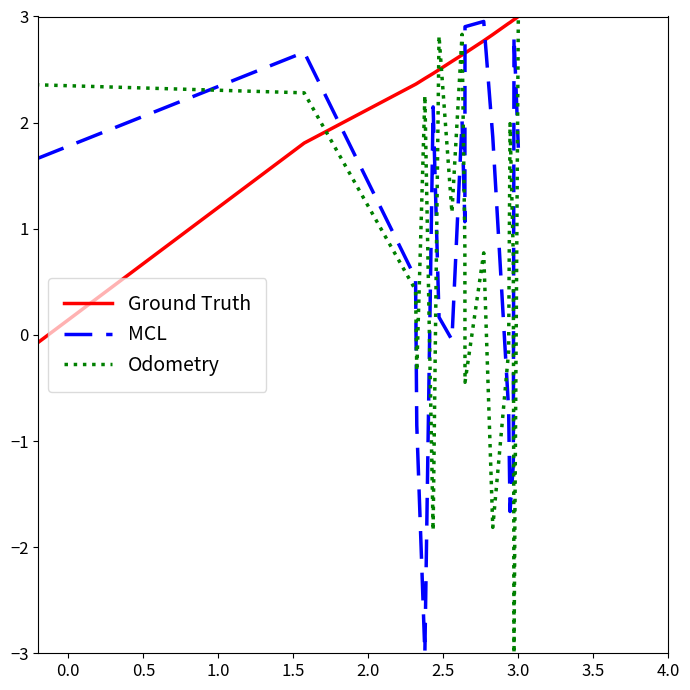

Which series ends up on top after the final intersection of Ground Truth and MCL?

Ground Truth